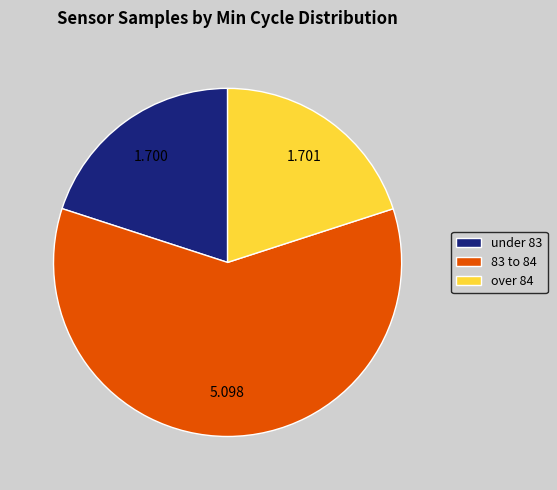

Does any single category account for the majority?

Yes